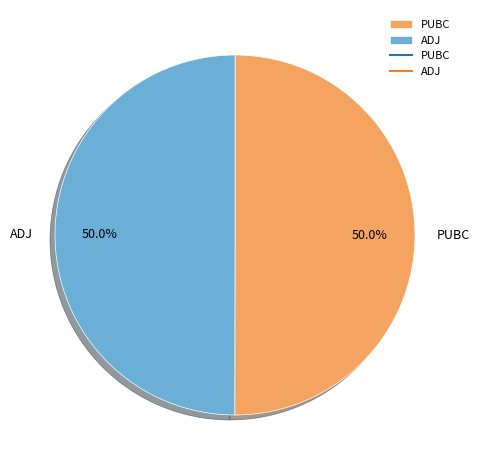

What is the total percentage of PUBC and ADJ?

100.0%